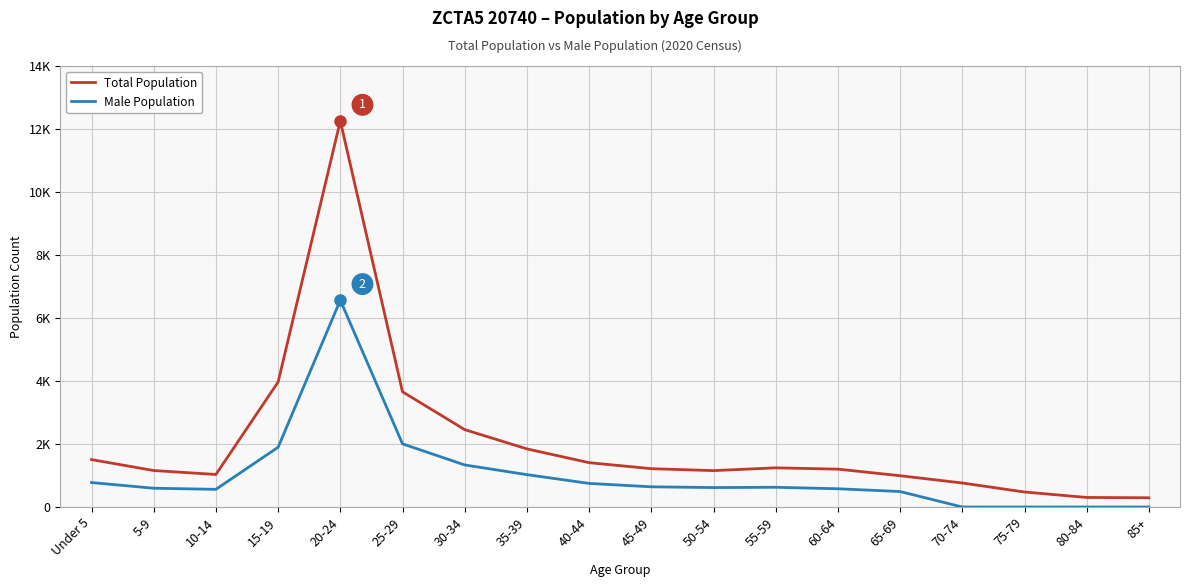

What is the greatest value displayed?

12257